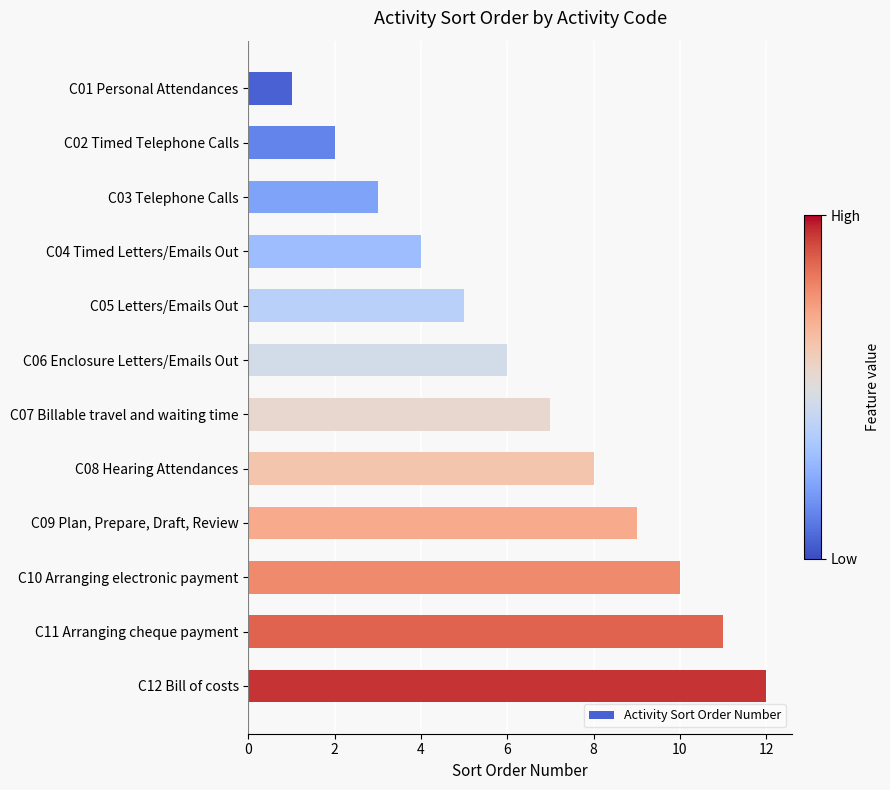

What is the difference between the maximum and minimum values?

11